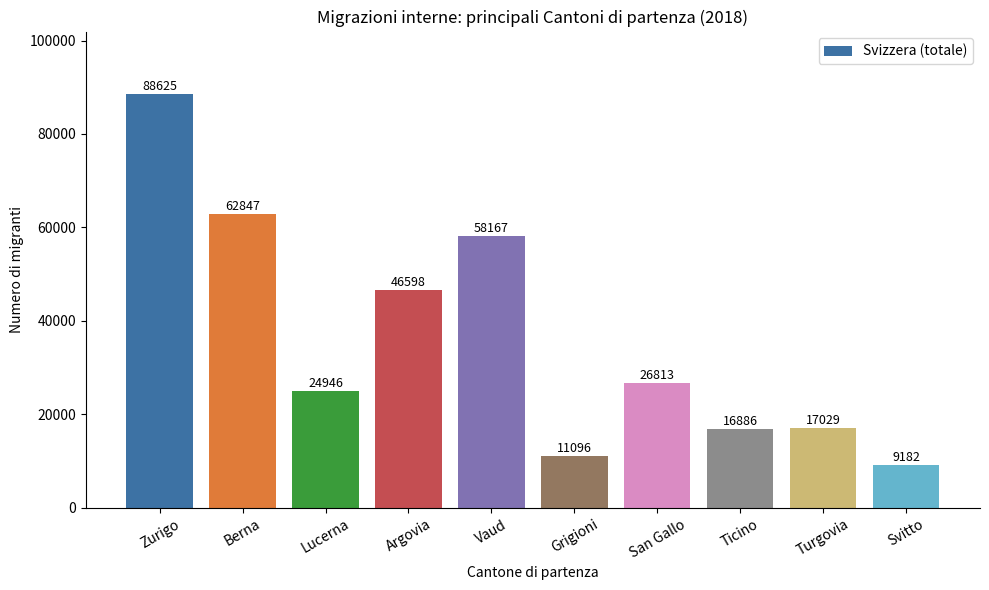

Between Svitto and Zurigo, which is larger?

Zurigo